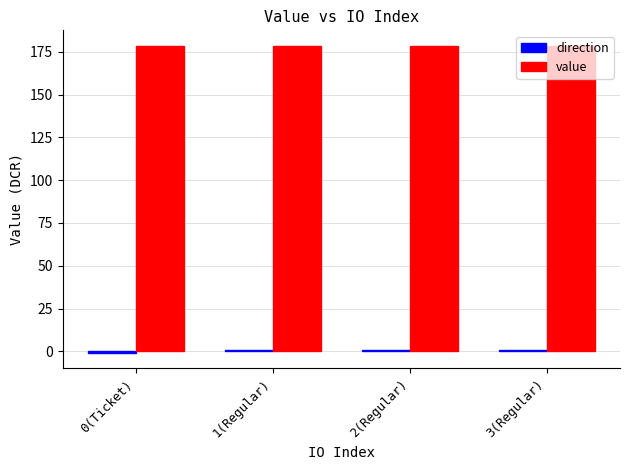

At how many categories does at least one series exceed 136?

4